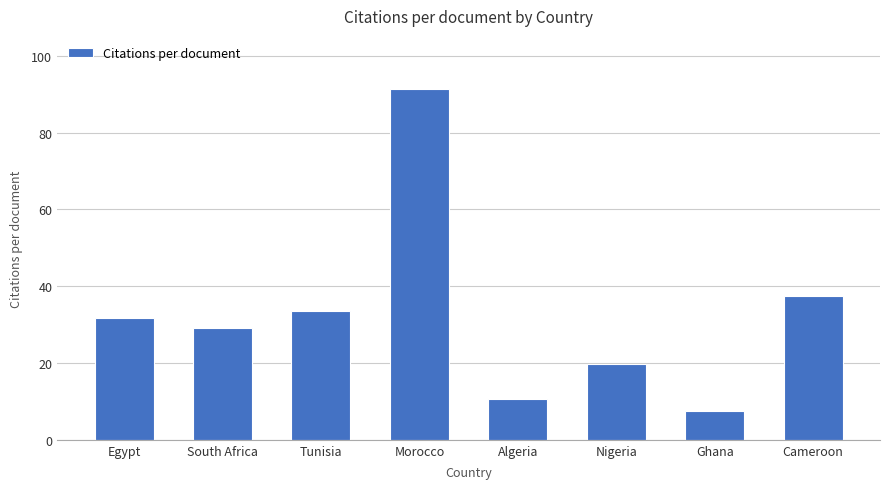

At which label does the data first exceed 31?

Egypt